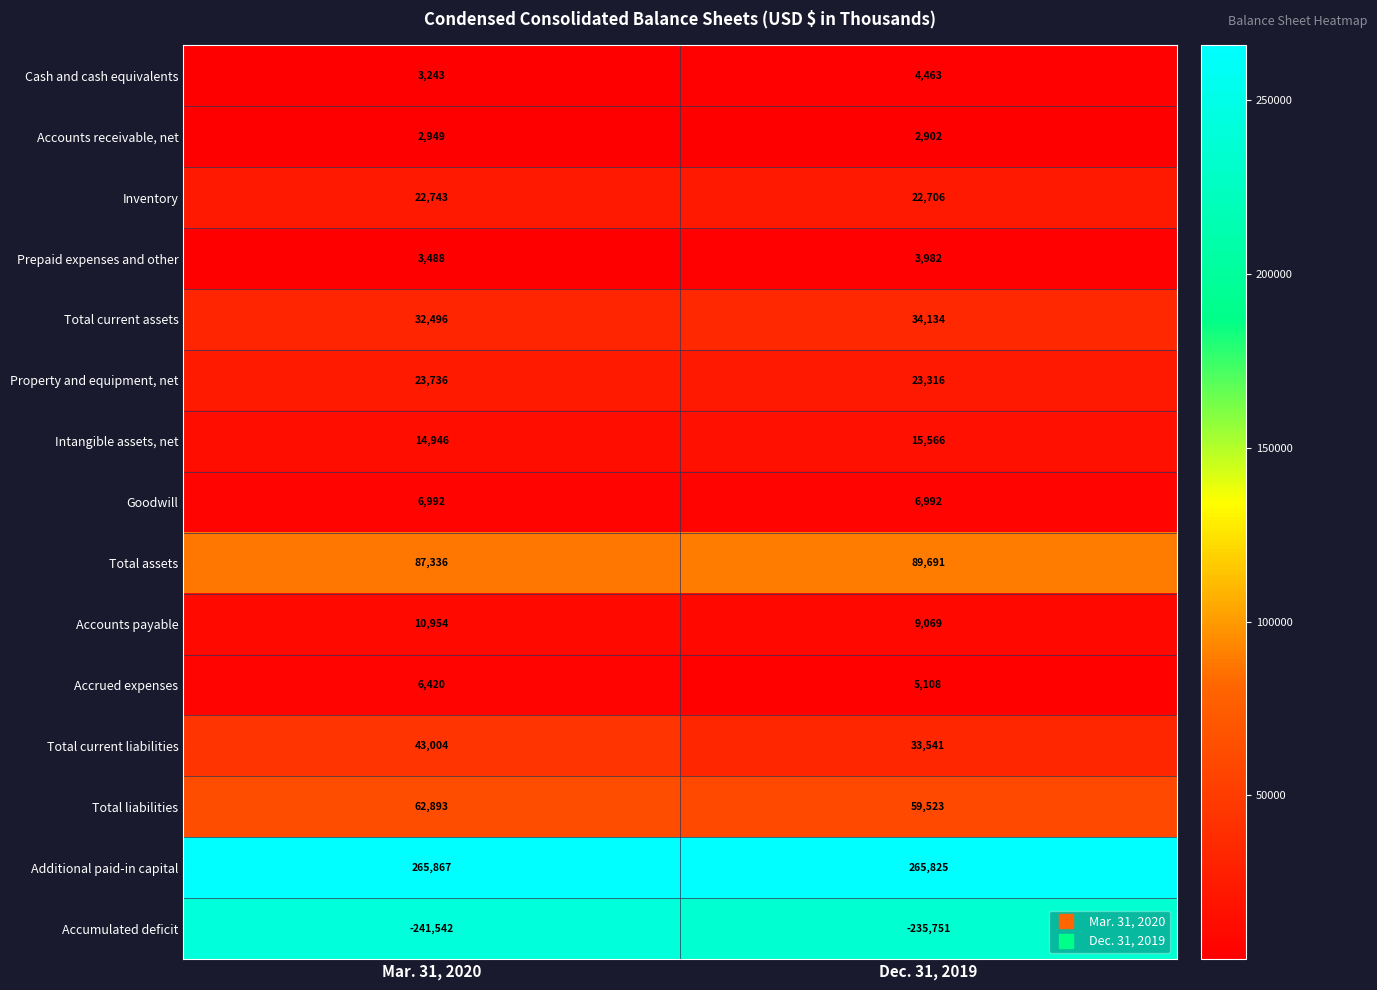

What is the smallest value displayed?

-241542